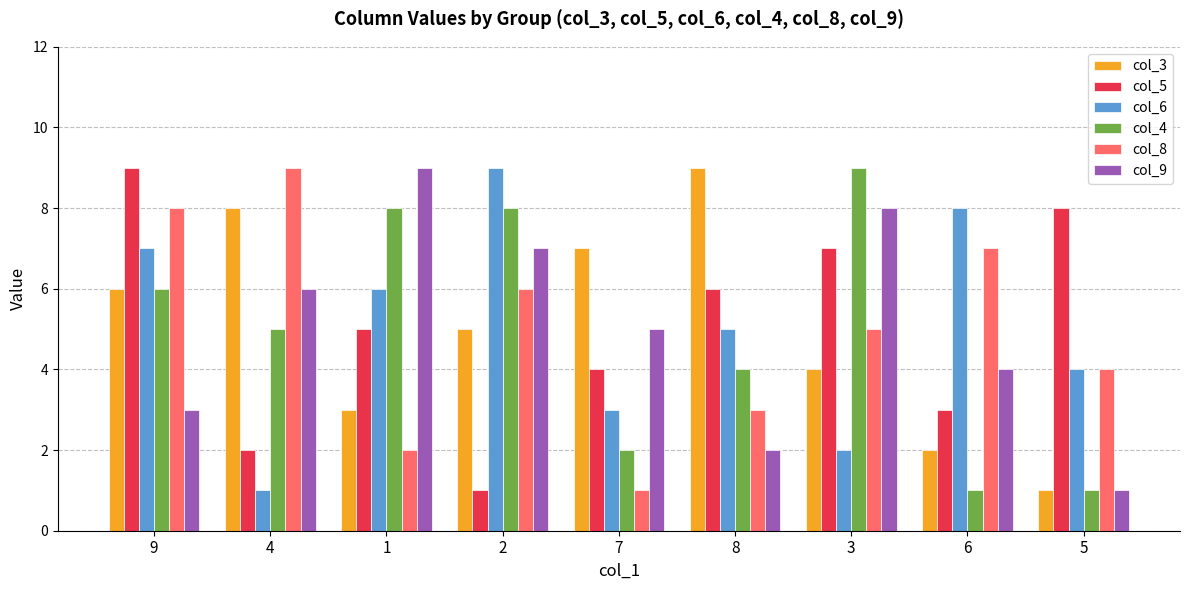

List the labels in order of col_5 value, largest first.

9, 5, 3, 8, 1, 7, 6, 4, 2